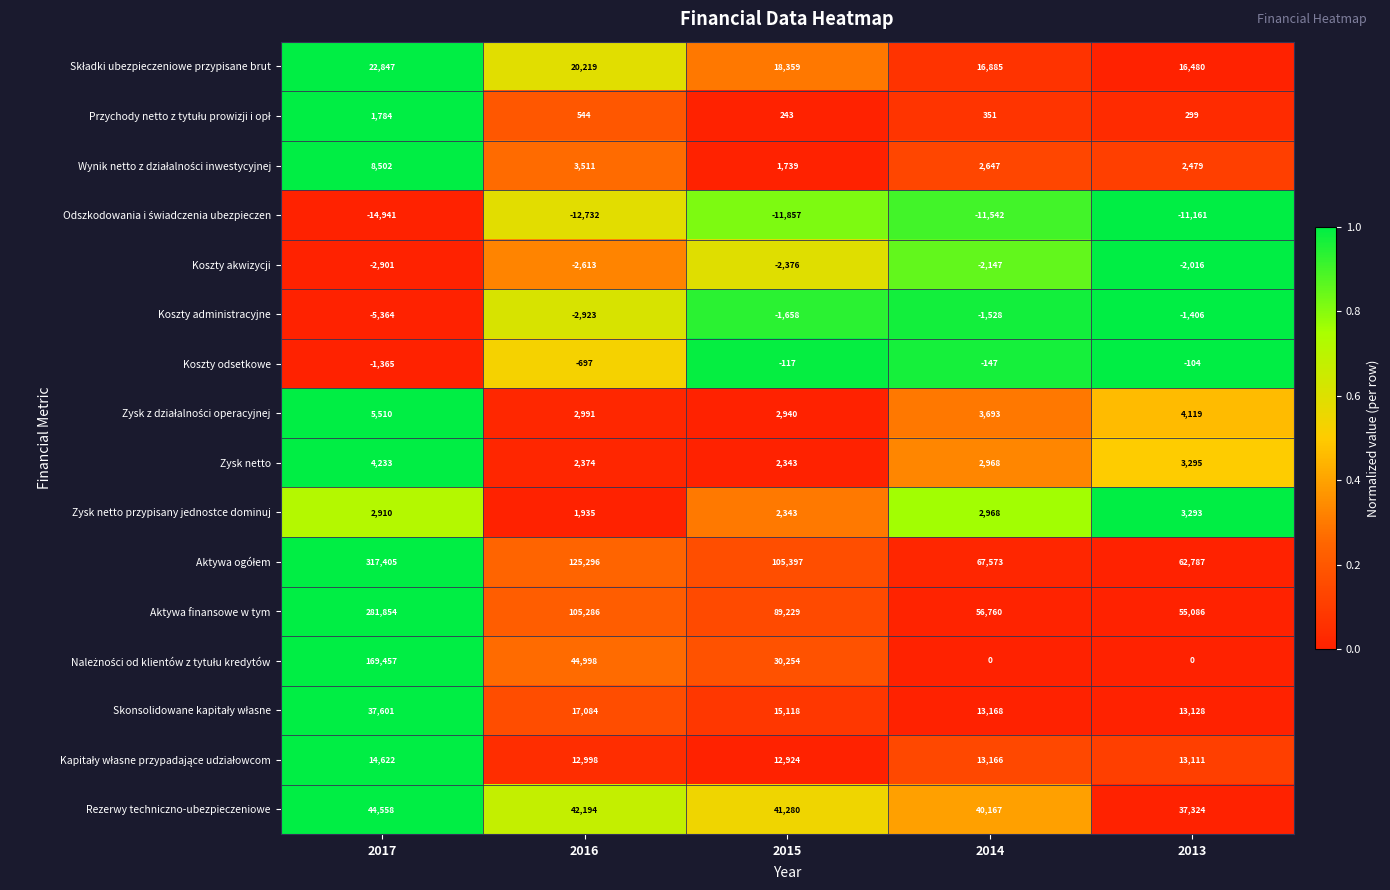

Count the number of data series in this chart.

16